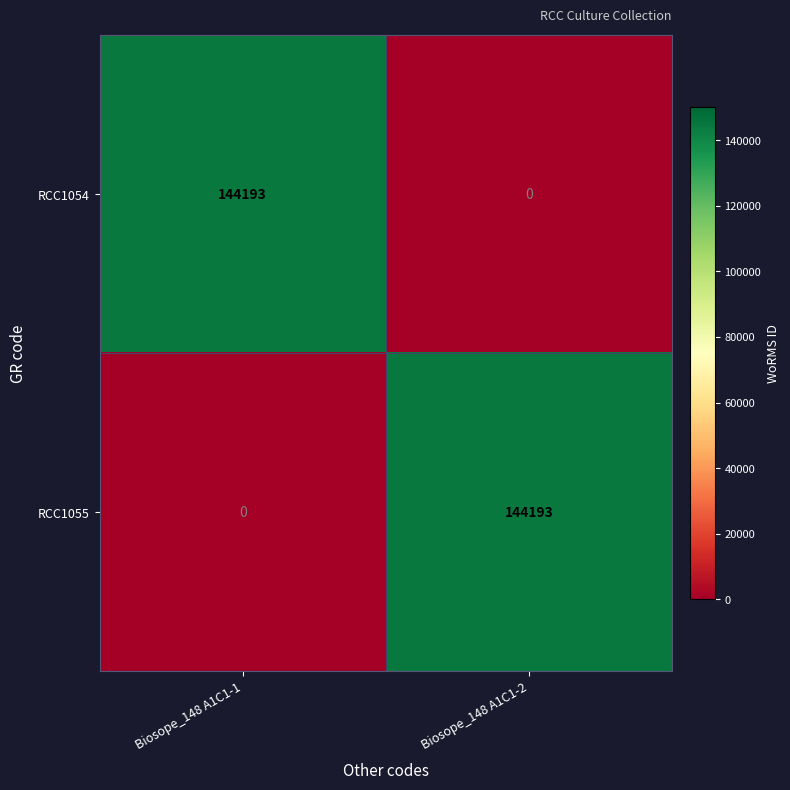

At which label does RCC1055 reach its peak?

Biosope_148 A1C1-2